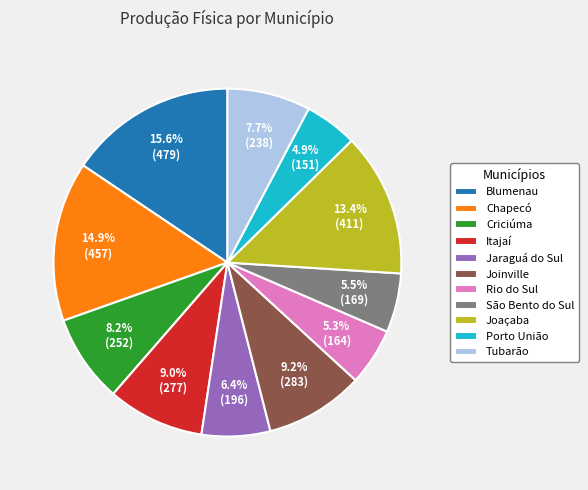

True or false: Joinville accounts for 9% of the total.

True